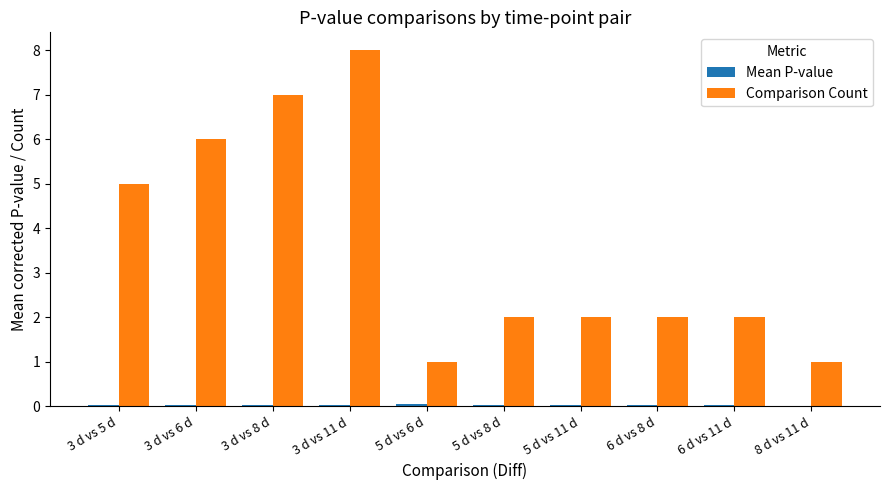

Which category has the highest value across all series?

3 d vs 11 d